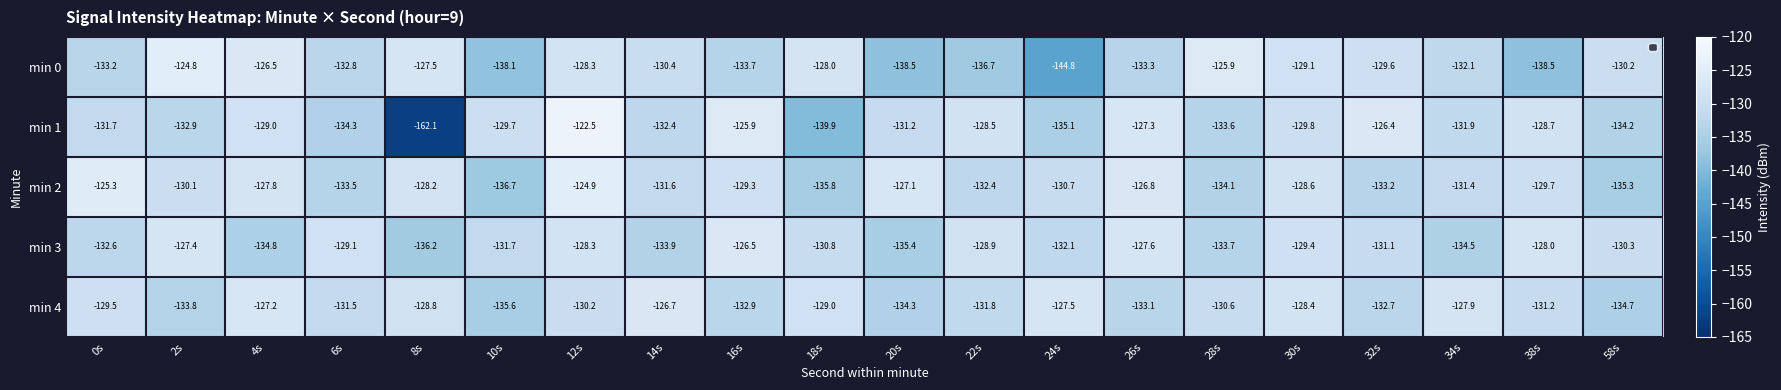

At which label does min 4 reach its minimum?

10s